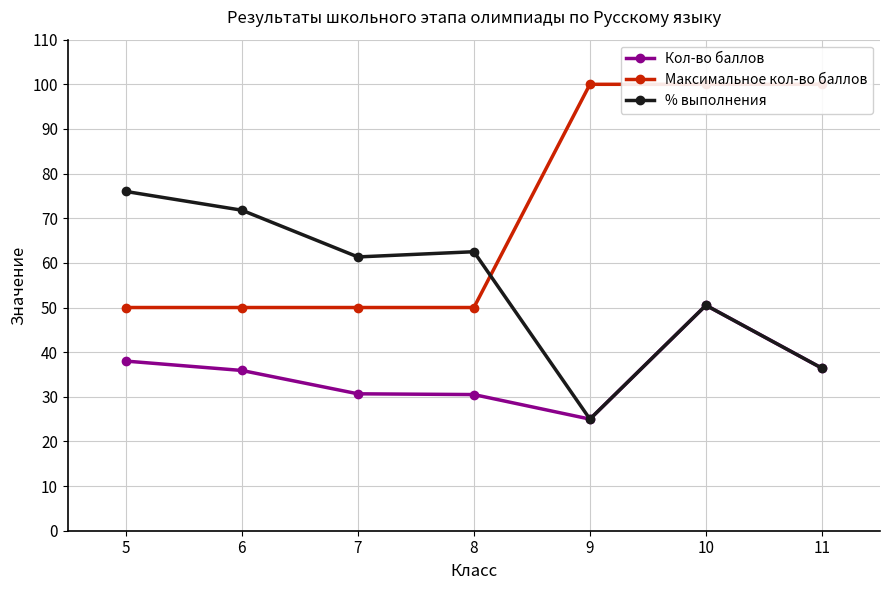

What is the difference between the maximum and minimum values in the % выполнения series?

51.0